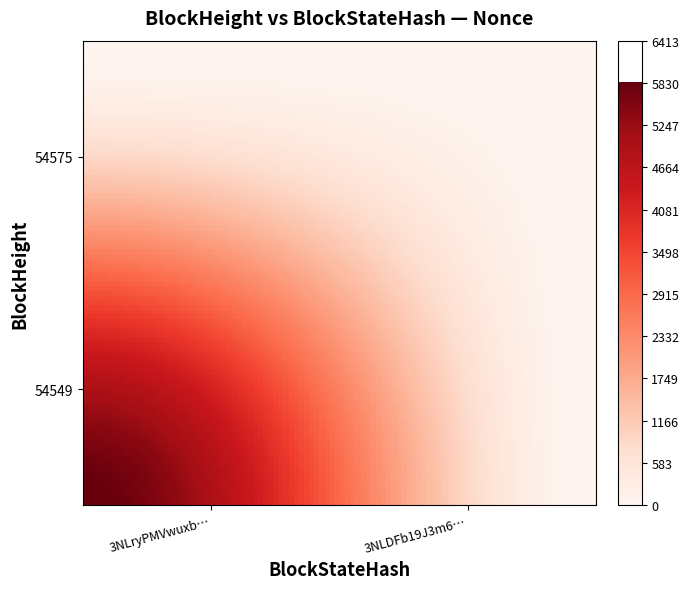

Reading left to right, list all the values displayed in this chart.

54575: 0	0
54549: 5839	0